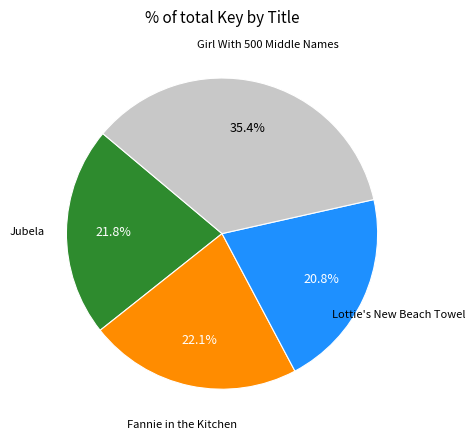

Is there a majority slice in this chart?

No